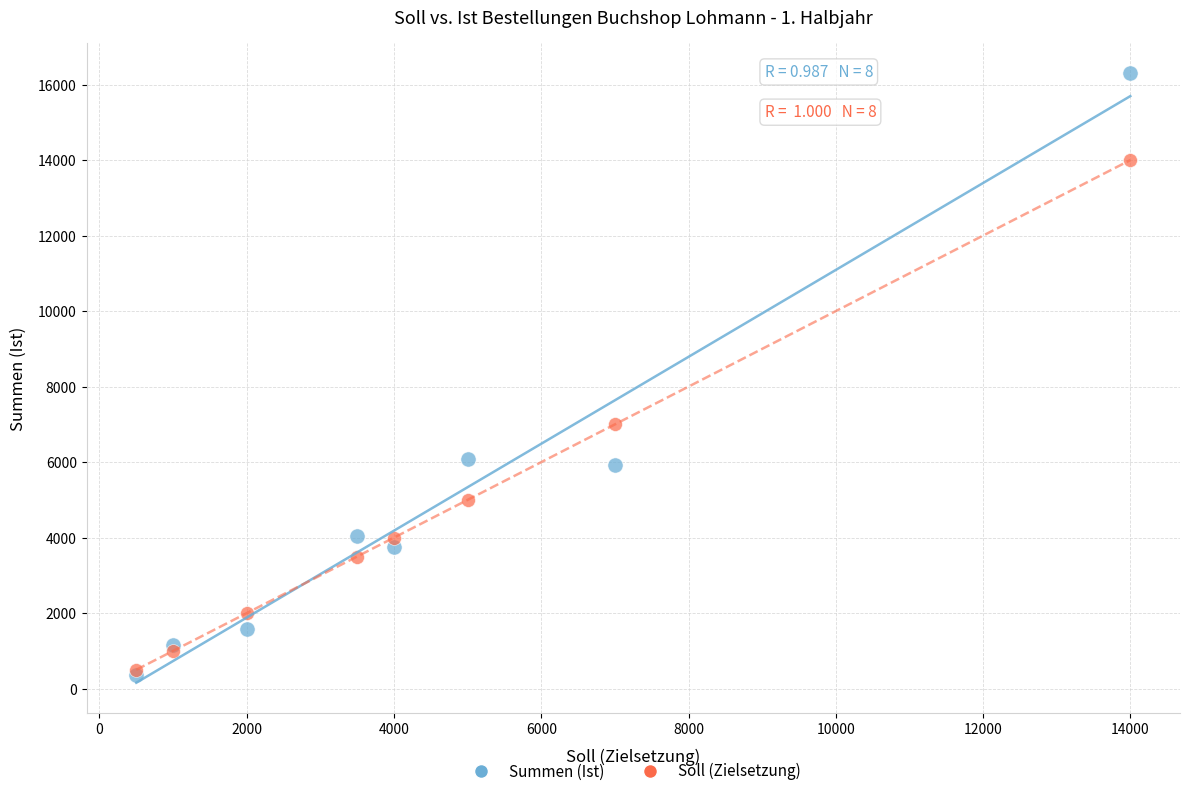

In the Summen (Ist) series, what Y value is closest to 8333?

6087